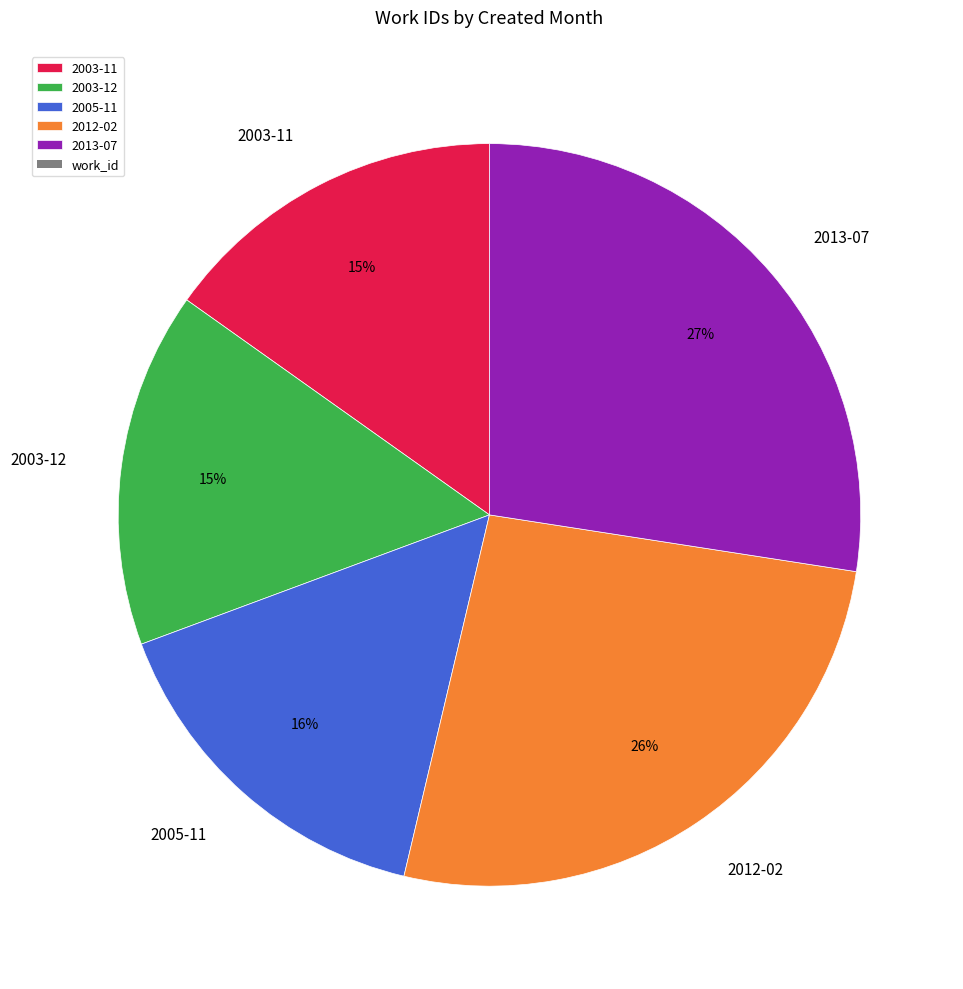

What is the ratio of the value at 2013-07 to the value at 2003-12?

1.8